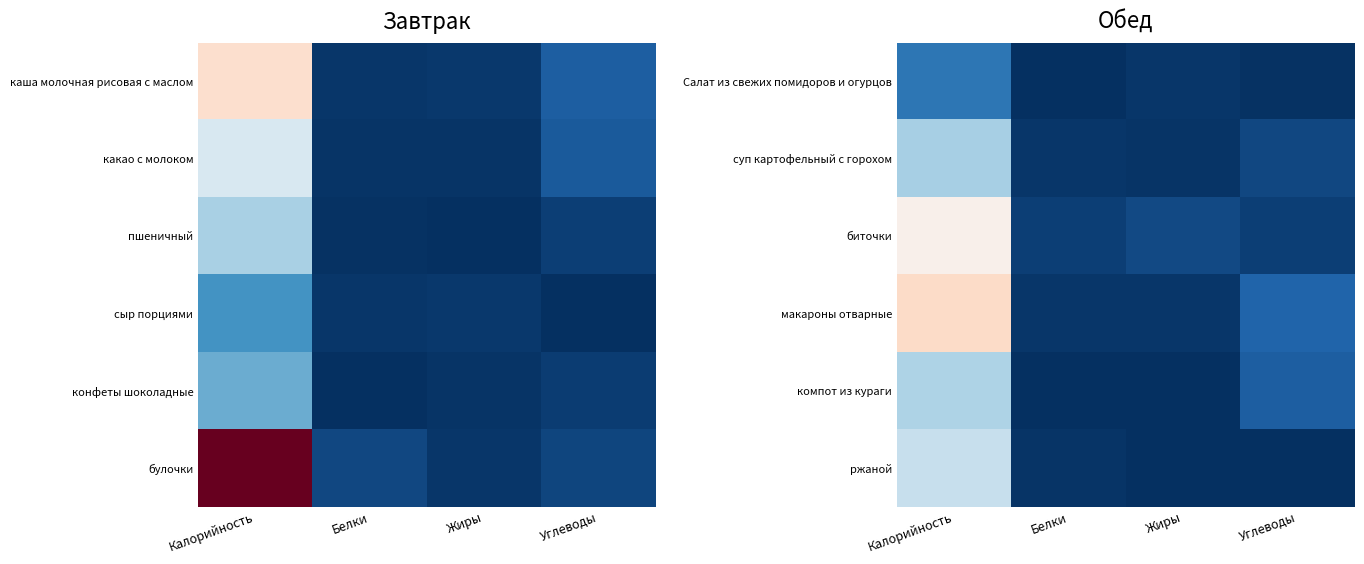

At how many categories does at least one series exceed 112?

1